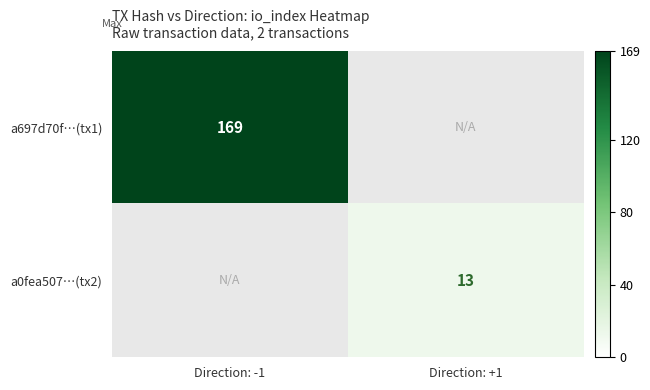

The value of a0fea507…(tx2) at Direction: +1 is 7. True or false?

False